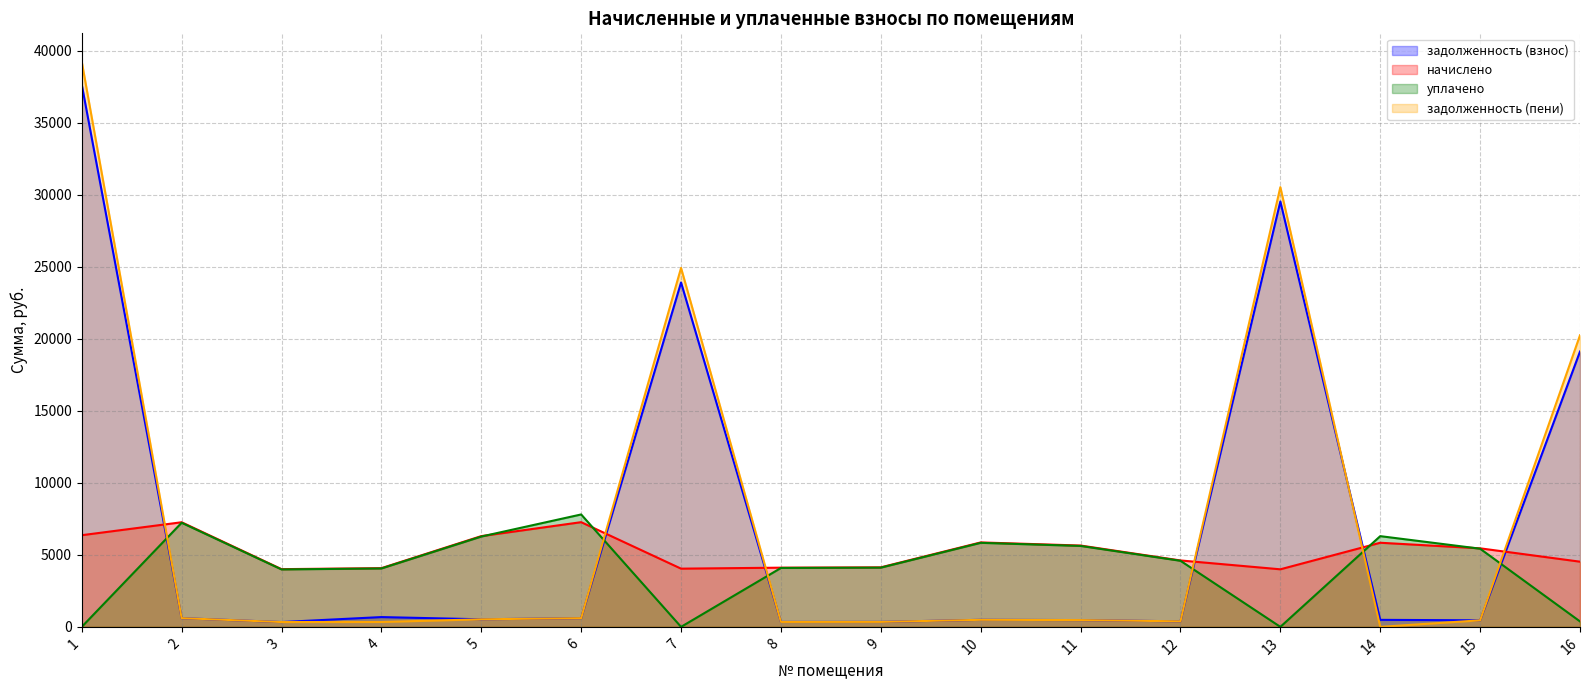

How many data points in задолженность (пени) are less than 488?

8